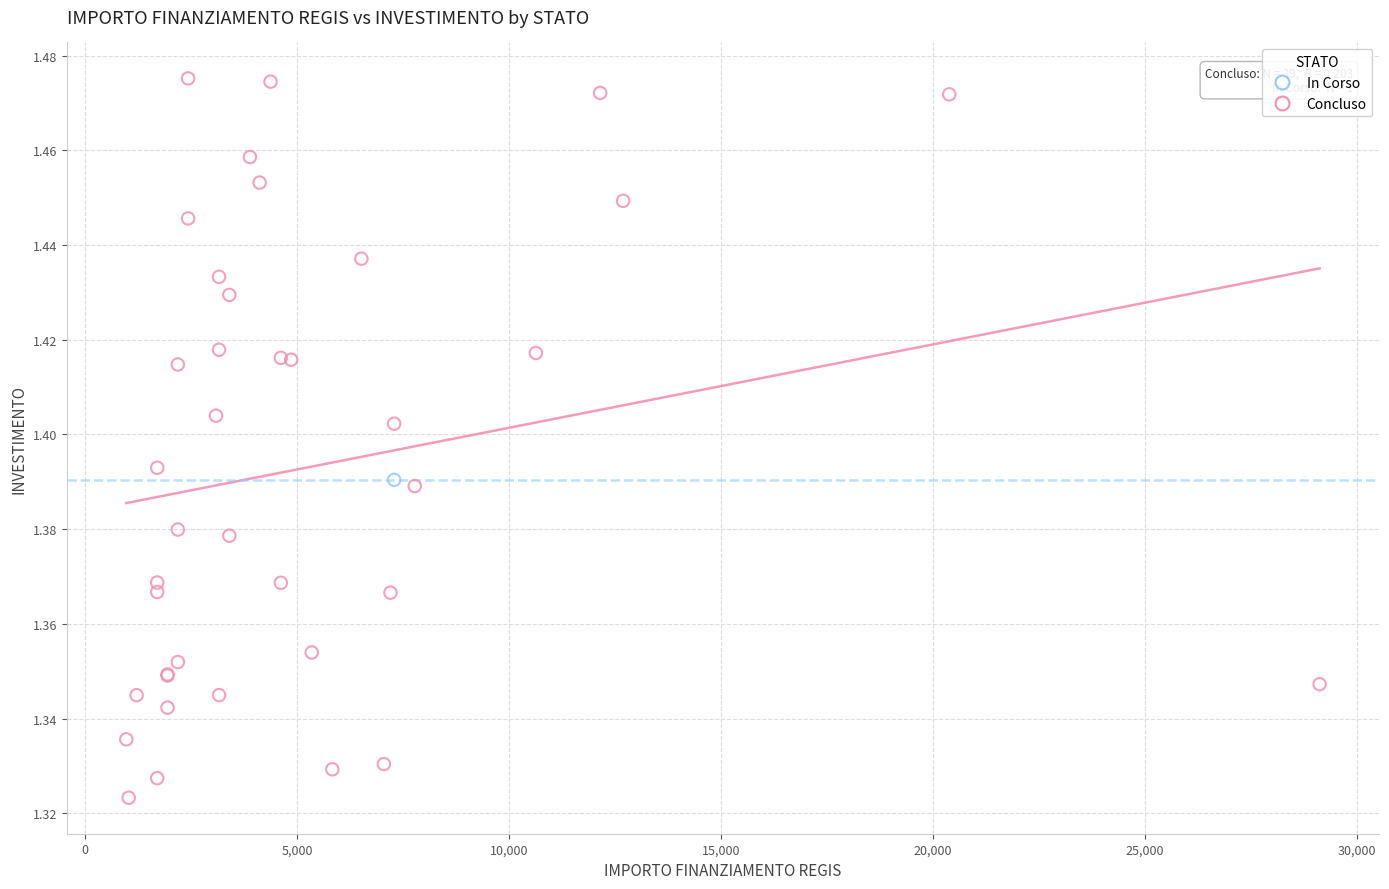

What are all the series names shown in the legend?

In Corso, Concluso